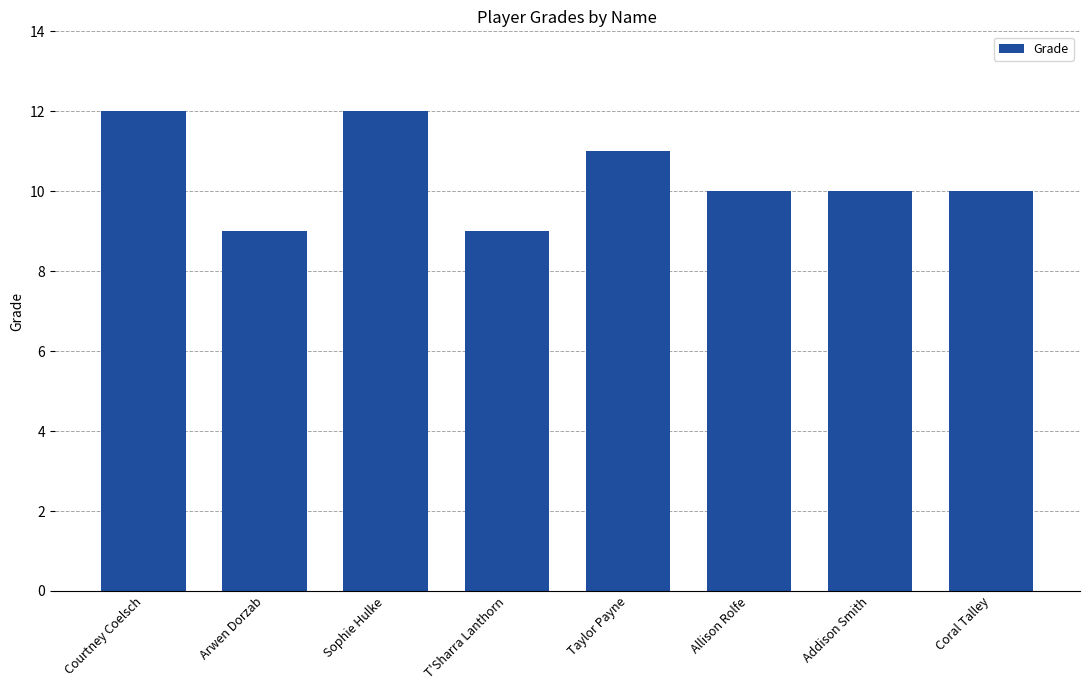

What is the ratio of the value at Allison Rolfe to the value at Taylor Payne?

0.9